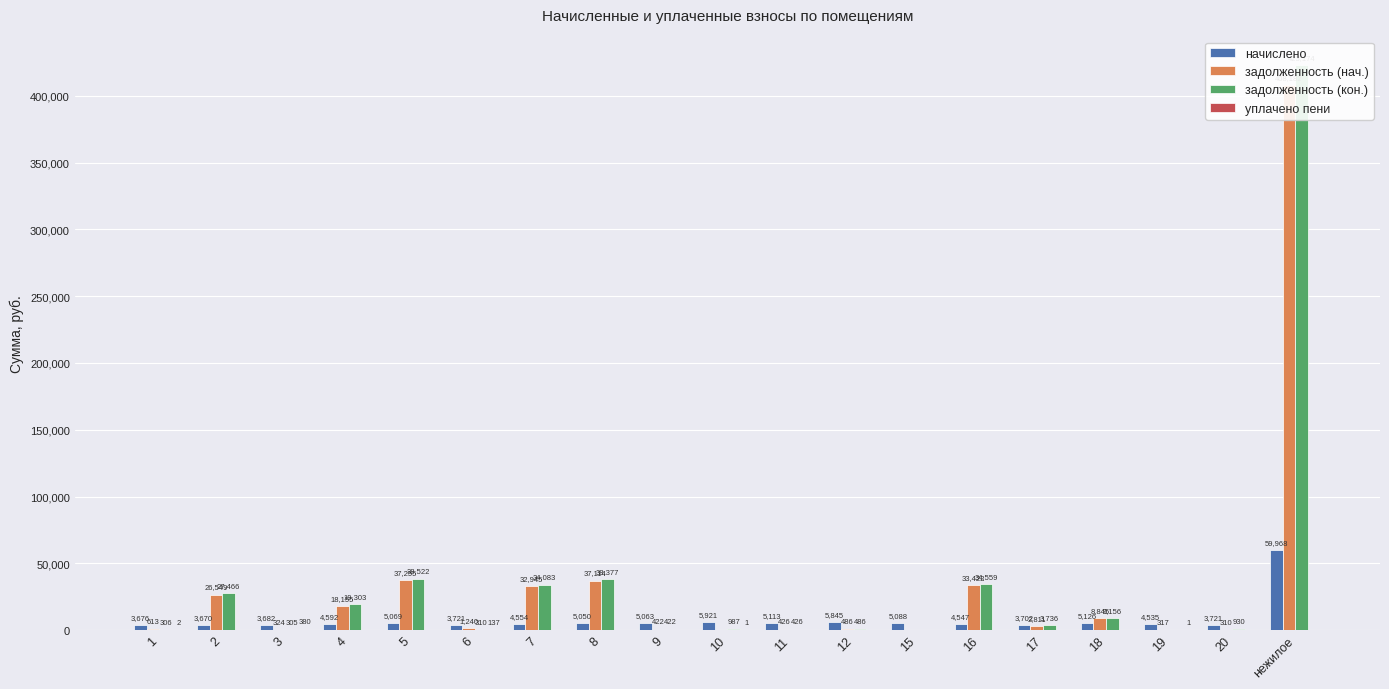

Reading left to right, what are all the values shown in this chart?

начислено: 3676.1	3669.7	3682.4	4591.9	5068.9	3720.6	4553.8	5049.8	5062.6	5921.2	5113.4	5844.8	5088.0	4547.4	3701.5	5126.3	4534.7	3720.6	59968.4
задолженность (нач.): 612.7	26548.9	324.1	18155.3	37254.7	1240.2	32944.6	37114.4	421.9	0.0	426.1	486.2	0.0	33421.7	2810.9	8844.5	317.1	310.1	408182.0
задолженность (кон.): 306.3	27466.3	304.7	19303.2	38521.9	310.1	34083.0	38376.9	421.9	986.9	426.1	486.4	0.0	34558.6	3736.3	9156.1	0.0	930.1	423174.1
уплачено пени: 1.8	0.0	380.4	0.0	0.0	137.1	0.0	0.0	0.0	1.2	0.0	0.0	0.0	0.0	0.0	0.0	1.3	0.0	0.0